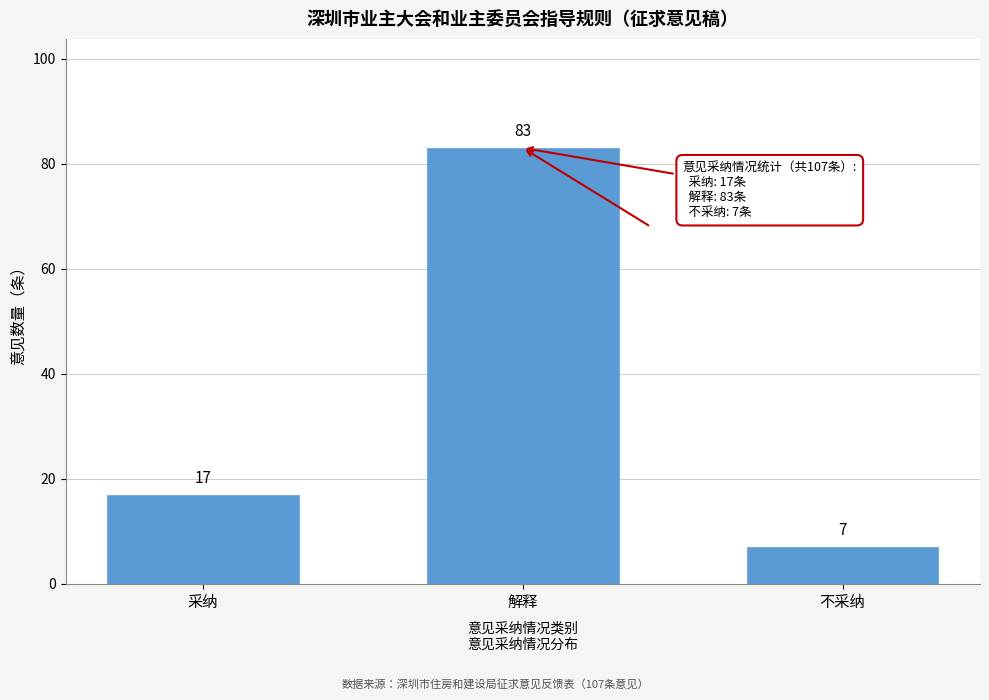

Reading left to right, extract all data points from this chart.

采纳=17	解释=83	不采纳=7